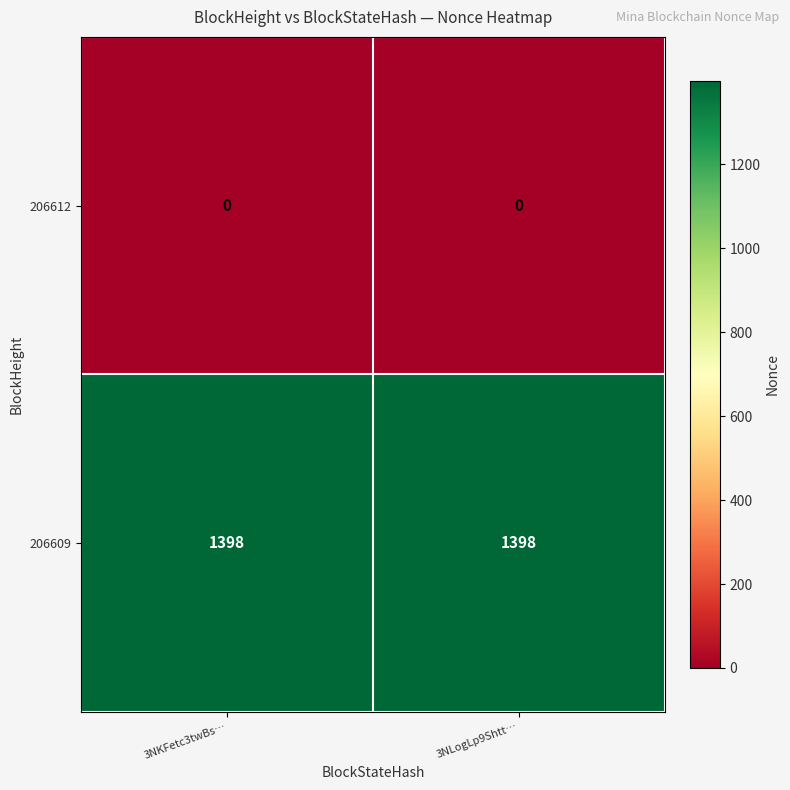

What is the average value of the 206609 series?

1398